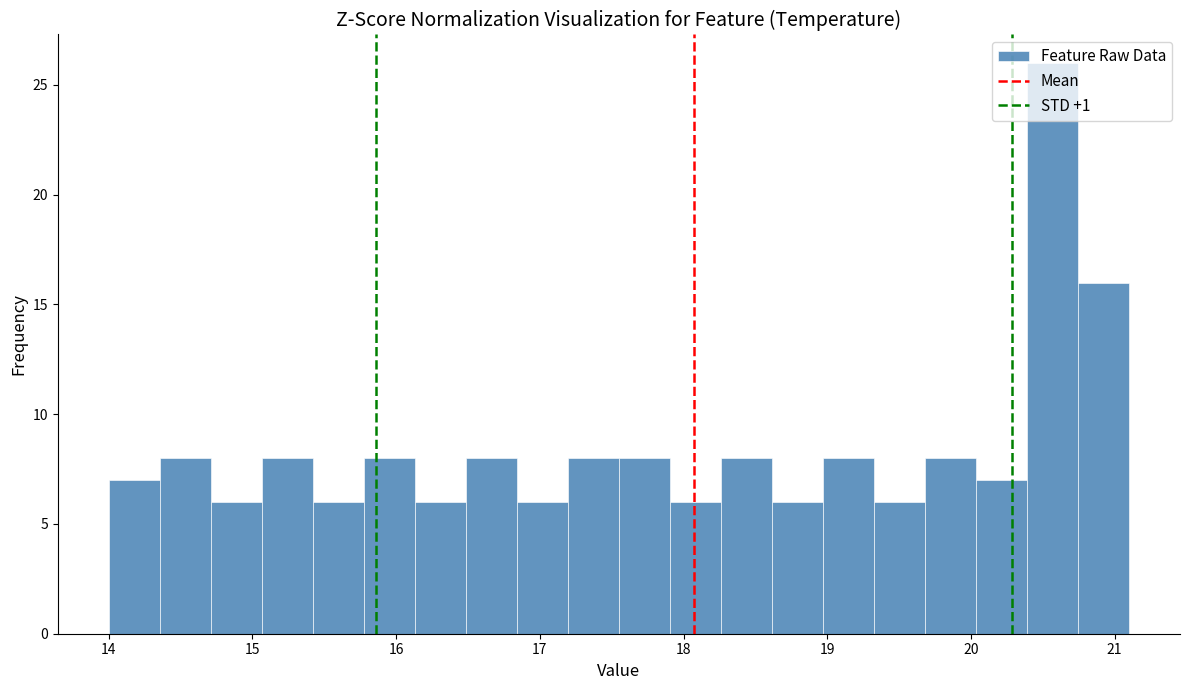

Read against the x-axis, roughly where is the centre of the tallest bar?

20.6